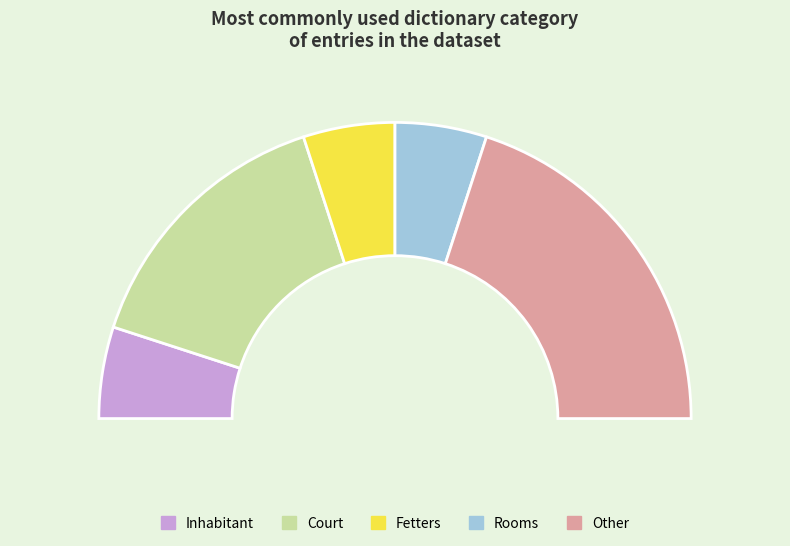

To the nearest percent, what is the average slice percentage?

20%